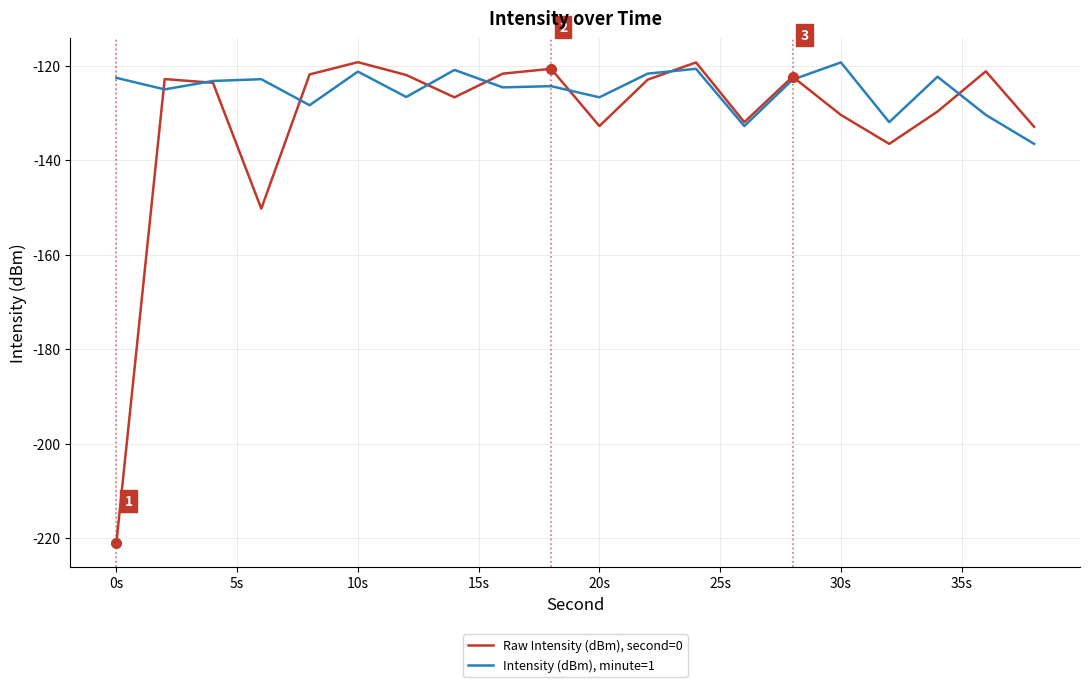

Which series has the largest range (max minus min)?

Raw Intensity (dBm), second=0